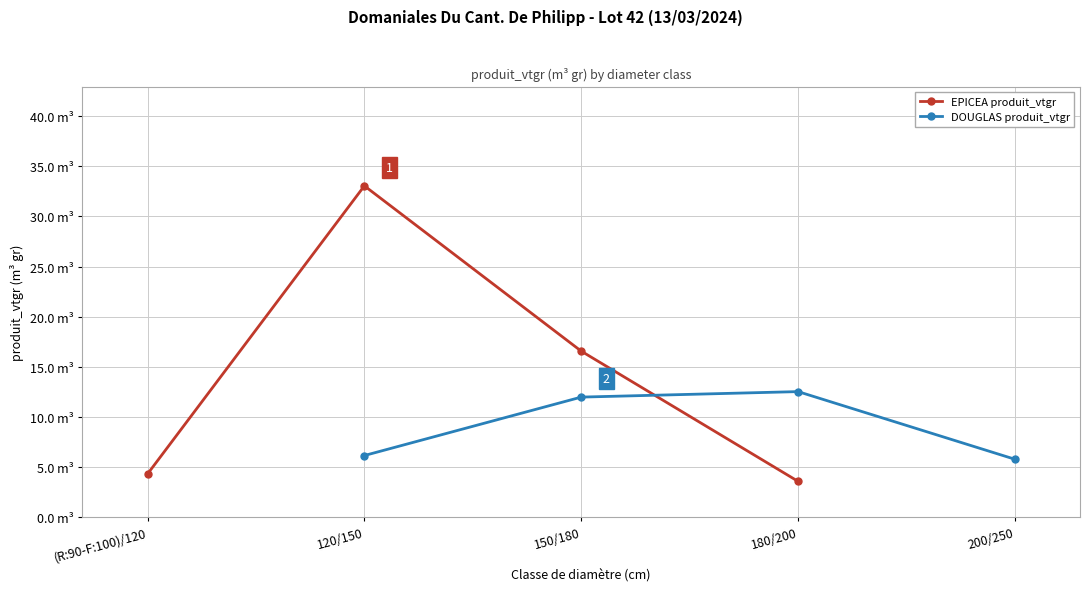

Count the number of data series in this chart.

2